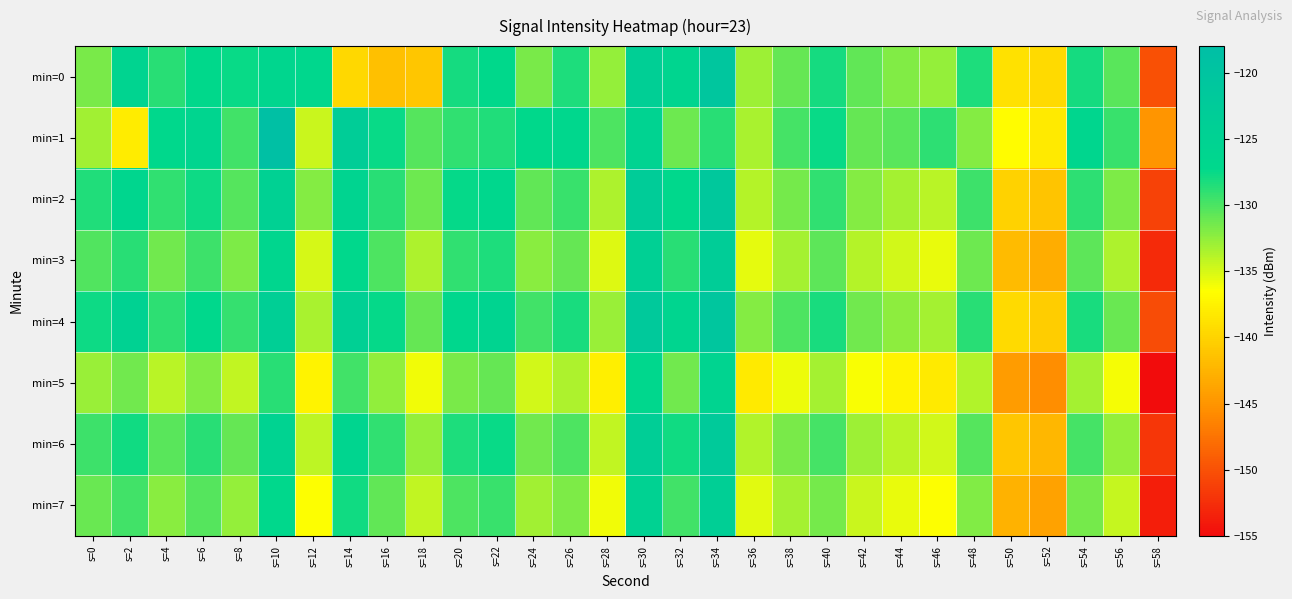

Reading left to right, list all the values displayed in this chart.

min=0: s=0=-131.7	s=2=-125.9	s=4=-128.7	s=6=-127.3	s=8=-127.5	s=10=-126.6	s=12=-126.8	s=14=-139.6	s=16=-141.5	s=18=-141.1	s=20=-128.1	s=22=-127.3	s=24=-131.6	s=26=-128.4	s=28=-132.6	s=30=-123.9	s=32=-126.2	s=34=-120.5	s=36=-132.9	s=38=-130.9	s=40=-128.1	s=42=-130.8	s=44=-132.0	s=46=-132.6	s=48=-128.4	s=50=-138.8	s=52=-139.5	s=54=-128.0	s=56=-130.5	s=58=-150.0
min=1: s=0=-133.1	s=2=-137.9	s=4=-127.0	s=6=-126.1	s=8=-129.6	s=10=-118.7	s=12=-134.5	s=14=-123.2	s=16=-127.7	s=18=-130.4	s=20=-129.0	s=22=-128.5	s=24=-127.3	s=26=-126.8	s=28=-130.1	s=30=-125.4	s=32=-131.2	s=34=-128.7	s=36=-133.4	s=38=-129.8	s=40=-127.6	s=42=-131.0	s=44=-130.5	s=46=-128.9	s=48=-132.1	s=50=-136.7	s=52=-138.2	s=54=-126.5	s=56=-129.3	s=58=-145.0
min=2: s=0=-128.5	s=2=-126.3	s=4=-129.1	s=6=-127.8	s=8=-130.4	s=10=-124.6	s=12=-132.1	s=14=-125.9	s=16=-128.7	s=18=-131.2	s=20=-127.4	s=22=-126.9	s=24=-130.8	s=26=-129.3	s=28=-133.5	s=30=-122.7	s=32=-127.0	s=34=-121.3	s=36=-133.8	s=38=-131.5	s=40=-129.0	s=42=-132.1	s=44=-133.2	s=46=-134.0	s=48=-129.5	s=50=-140.1	s=52=-141.2	s=54=-128.9	s=56=-131.8	s=58=-151.0
min=3: s=0=-130.2	s=2=-128.7	s=4=-131.4	s=6=-129.5	s=8=-131.8	s=10=-126.3	s=12=-135.0	s=14=-127.1	s=16=-130.0	s=18=-133.5	s=20=-129.1	s=22=-128.4	s=24=-132.3	s=26=-131.0	s=28=-135.2	s=30=-124.4	s=32=-128.8	s=34=-123.1	s=36=-135.6	s=38=-133.3	s=40=-130.7	s=42=-133.8	s=44=-134.9	s=46=-135.7	s=48=-131.2	s=50=-141.9	s=52=-143.1	s=54=-130.7	s=56=-133.6	s=58=-152.8
min=4: s=0=-127.8	s=2=-125.2	s=4=-128.9	s=6=-127.0	s=8=-129.2	s=10=-123.8	s=12=-133.4	s=14=-124.5	s=16=-127.4	s=18=-130.9	s=20=-126.8	s=22=-125.9	s=24=-129.7	s=26=-128.2	s=28=-132.8	s=30=-121.9	s=32=-126.2	s=34=-120.5	s=36=-132.1	s=38=-130.0	s=40=-128.2	s=42=-131.3	s=44=-132.4	s=46=-133.2	s=48=-128.7	s=50=-139.4	s=52=-140.5	s=54=-128.2	s=56=-131.1	s=58=-150.3
min=5: s=0=-132.8	s=2=-131.3	s=4=-133.9	s=6=-132.0	s=8=-134.3	s=10=-128.8	s=12=-137.5	s=14=-129.6	s=16=-132.5	s=18=-136.0	s=20=-131.6	s=22=-130.9	s=24=-134.8	s=26=-133.5	s=28=-137.7	s=30=-126.9	s=32=-131.3	s=34=-125.6	s=36=-138.1	s=38=-135.8	s=40=-133.2	s=42=-136.3	s=44=-137.4	s=46=-138.2	s=48=-133.7	s=50=-144.4	s=52=-145.6	s=54=-133.2	s=56=-136.1	s=58=-155.3
min=6: s=0=-129.5	s=2=-127.9	s=4=-130.5	s=6=-128.7	s=8=-130.9	s=10=-125.4	s=12=-134.1	s=14=-126.2	s=16=-129.1	s=18=-132.6	s=20=-128.3	s=22=-127.6	s=24=-131.4	s=26=-130.1	s=28=-134.3	s=30=-123.5	s=32=-127.9	s=34=-122.2	s=36=-133.7	s=38=-131.6	s=40=-129.8	s=42=-132.9	s=44=-134.0	s=46=-134.8	s=48=-130.3	s=50=-141.0	s=52=-142.2	s=54=-129.8	s=56=-132.7	s=58=-151.9
min=7: s=0=-131.1	s=2=-129.6	s=4=-132.2	s=6=-130.4	s=8=-132.7	s=10=-127.2	s=12=-136.4	s=14=-127.9	s=16=-130.8	s=18=-134.3	s=20=-130.0	s=22=-129.3	s=24=-133.1	s=26=-131.8	s=28=-136.0	s=30=-125.2	s=32=-129.6	s=34=-123.9	s=36=-135.4	s=38=-133.3	s=40=-131.5	s=42=-134.6	s=44=-135.7	s=46=-136.5	s=48=-132.0	s=50=-142.7	s=52=-143.9	s=54=-131.5	s=56=-134.4	s=58=-153.6